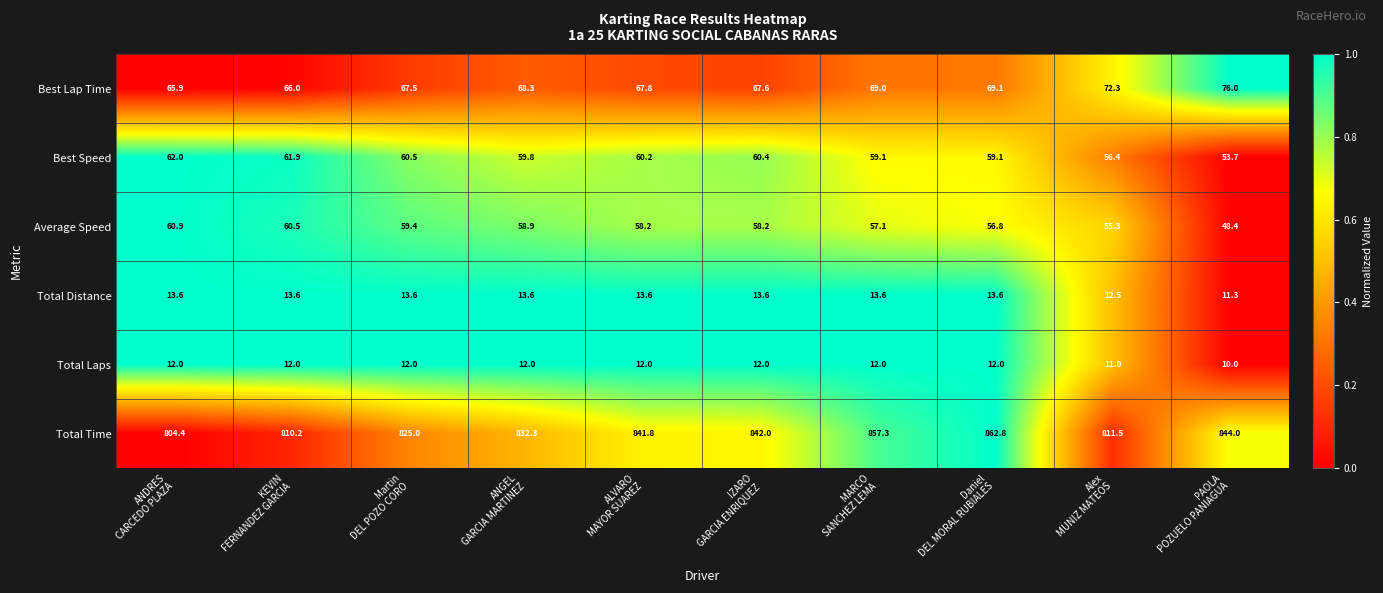

At MARCO
SANCHEZ LEMA, list the series in order from largest to smallest.

Total Time, Best Lap Time, Best Speed, Average Speed, Total Distance, Total Laps